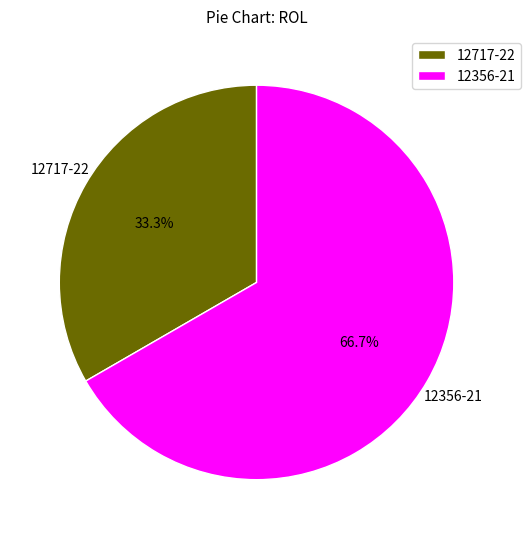

Does 12356-21 represent more than half of the total?

Yes